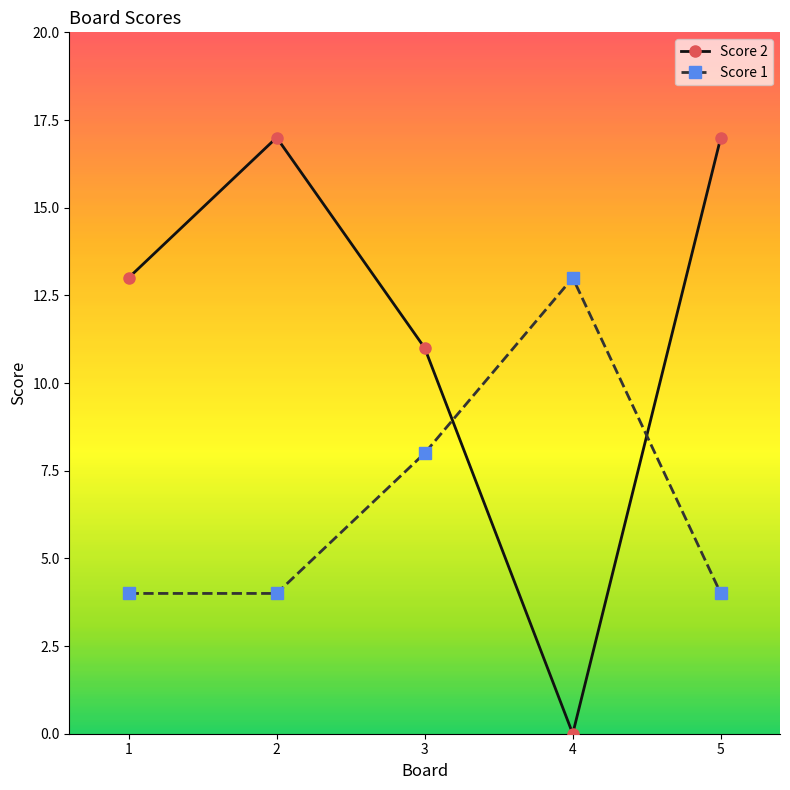

Does the chart display data point markers on the line(s)?

Yes